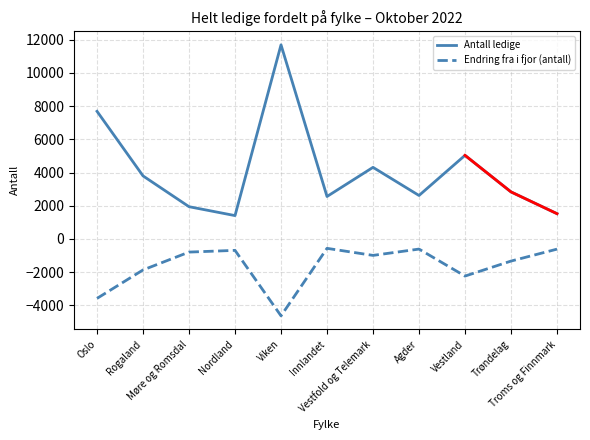

Is the value of Endring fra i fjor (antall) at Innlandet greater than the value of Antall ledige at Rogaland?

No